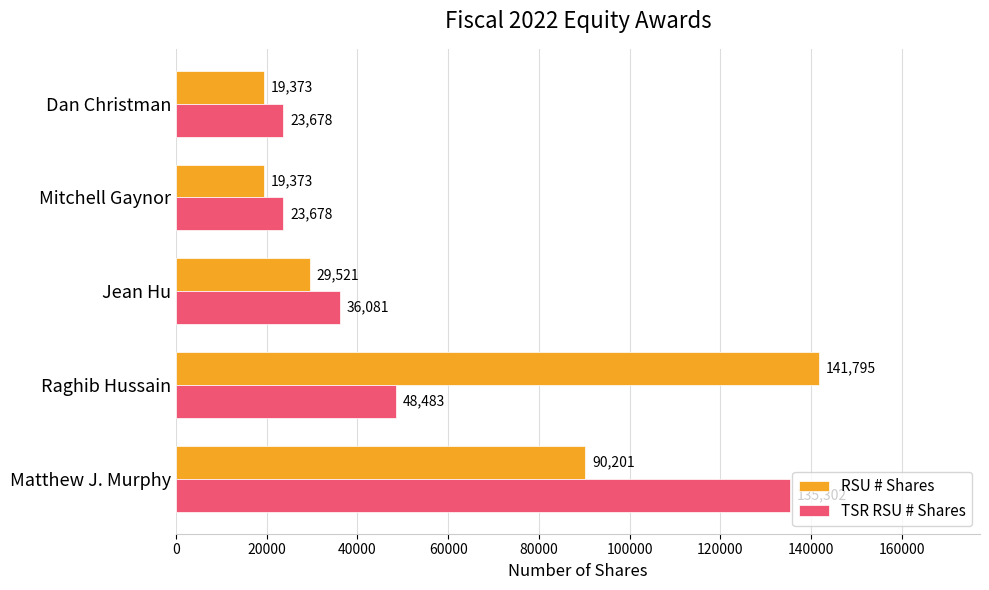

What is the difference between the maximum and minimum values in the RSU # Shares series?

122422